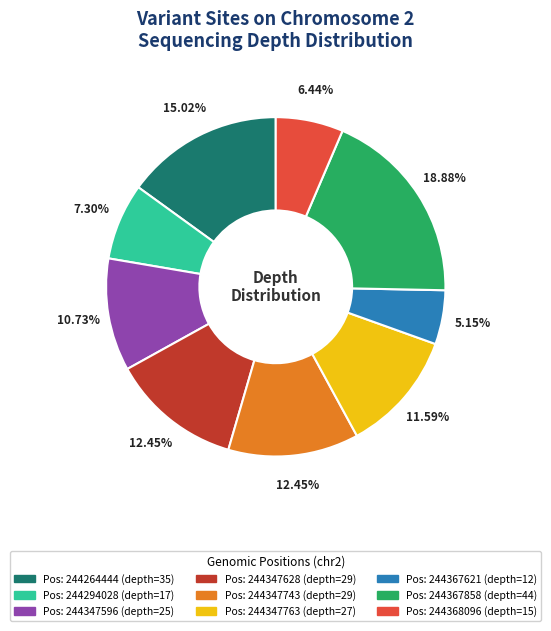

Is there any slice that represents more than half of the pie?

No